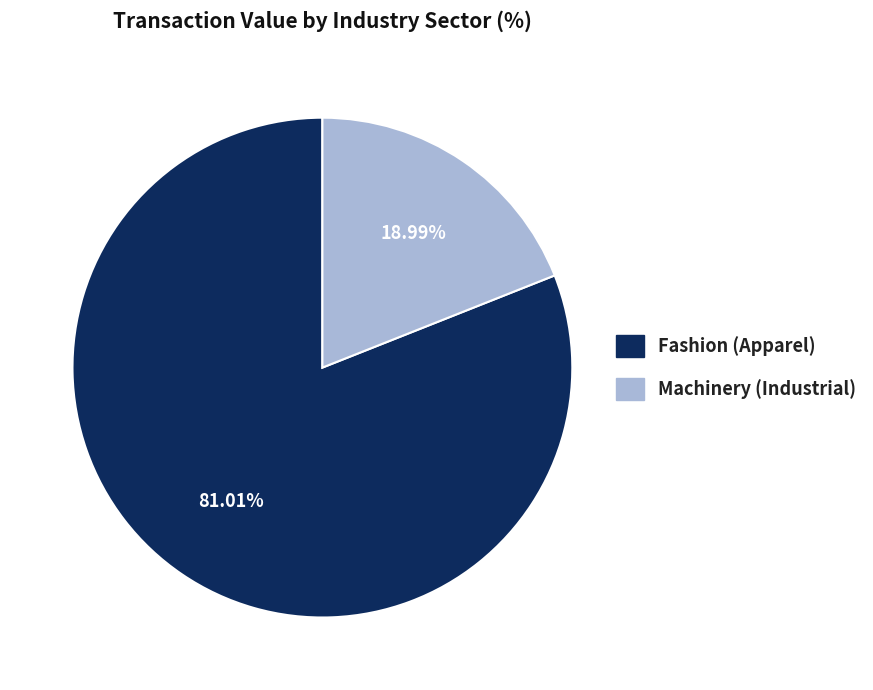

Between Fashion (Apparel) and Machinery (Industrial), which is larger?

Fashion (Apparel)